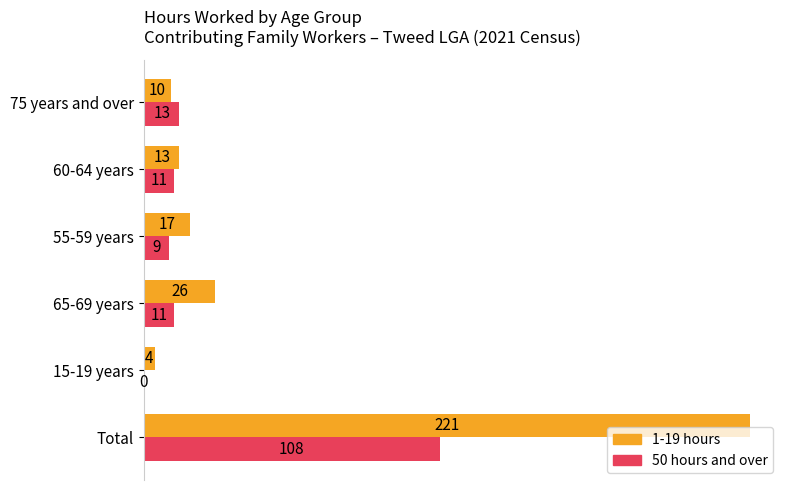

The 50 hours and over series shows 0 at 15-19 years. True or false?

True